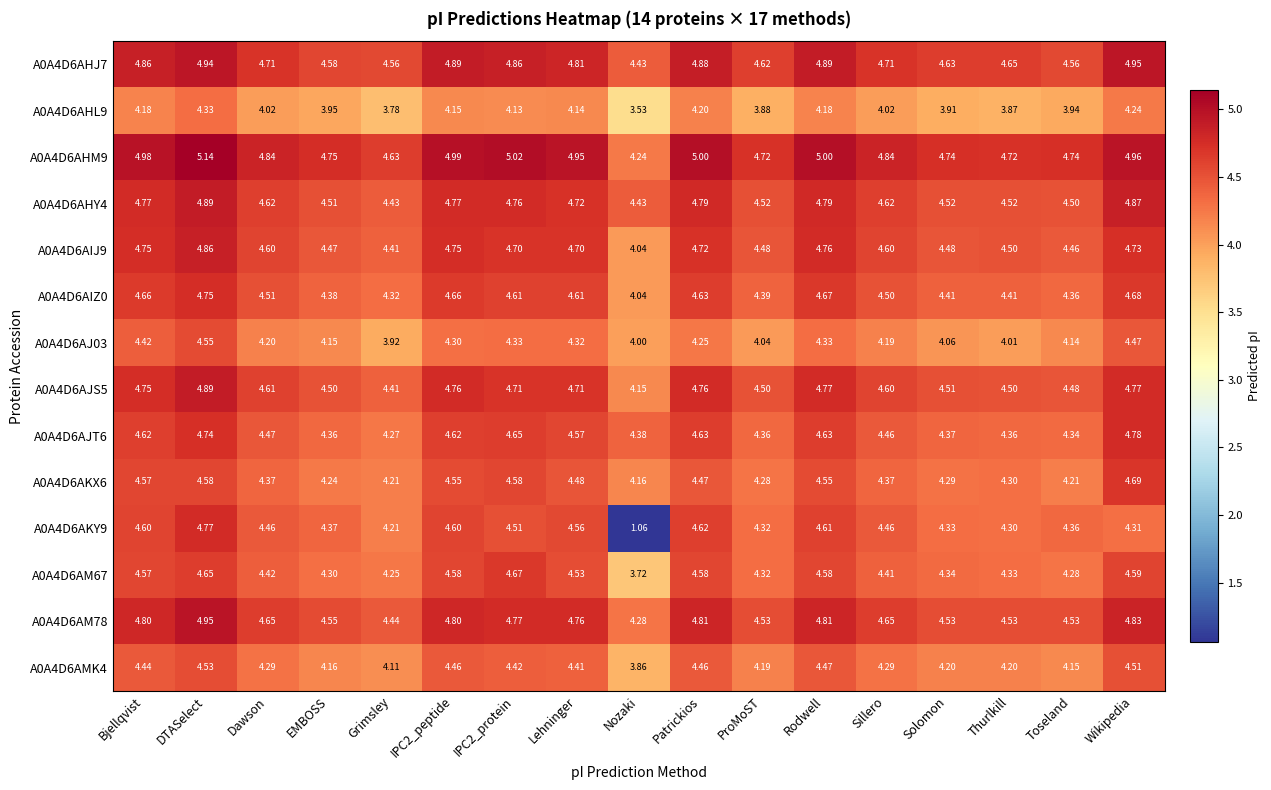

At which label is A0A4D6AKX6 closest to 4?

Nozaki